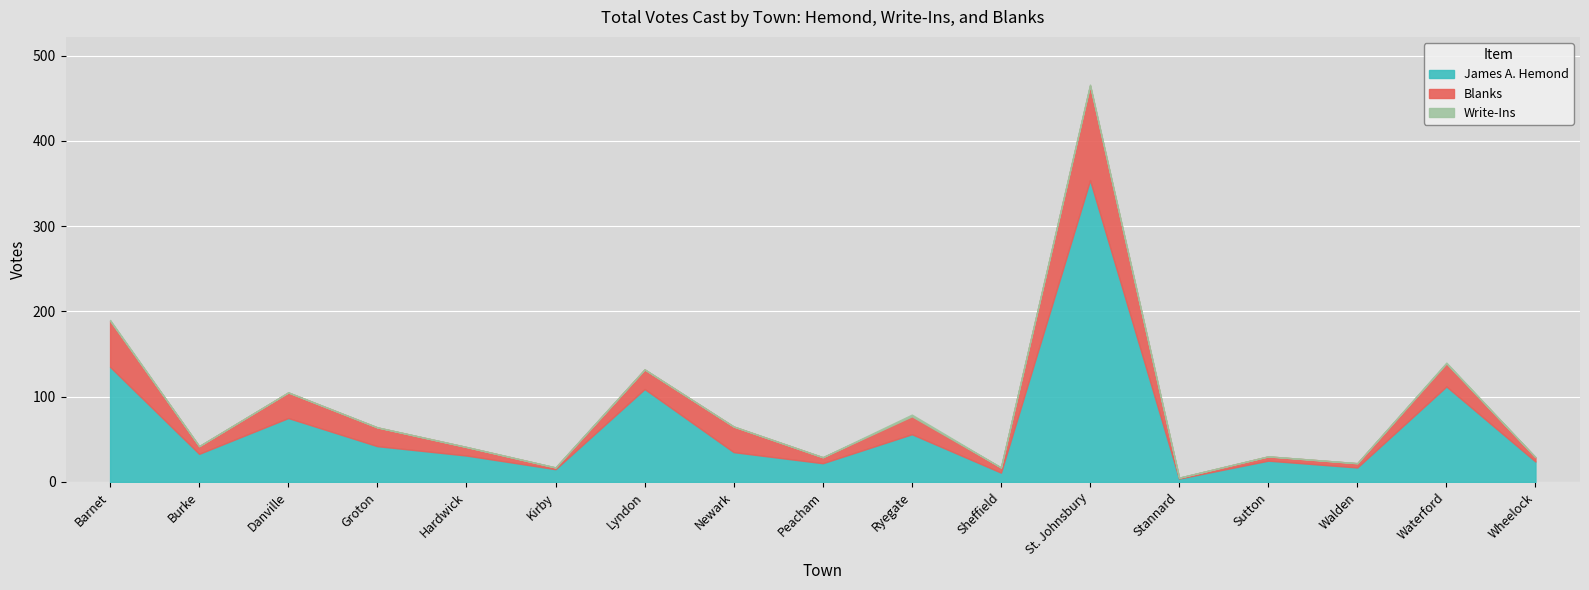

At which category is the sum across all series the highest?

St. Johnsbury